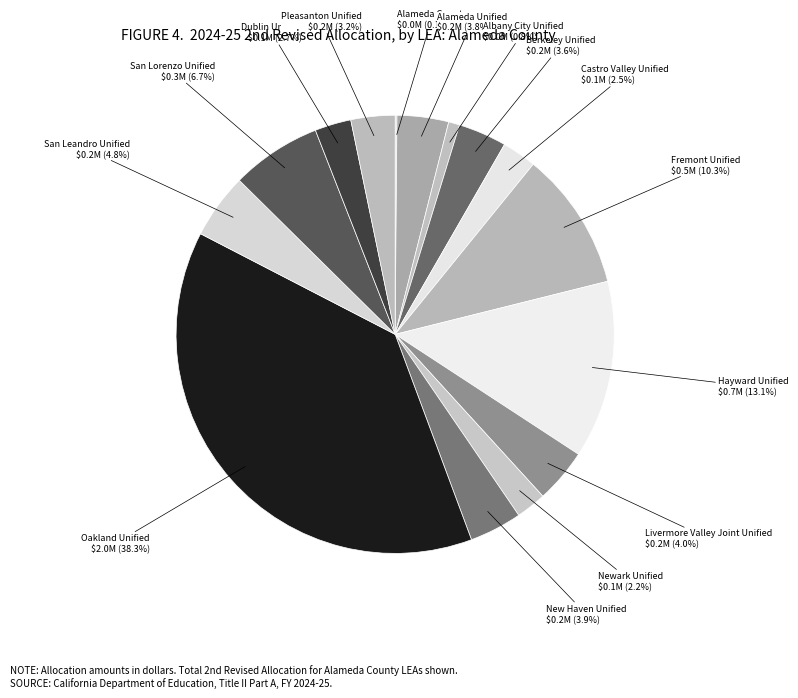

Is there any slice that represents more than half of the pie?

No